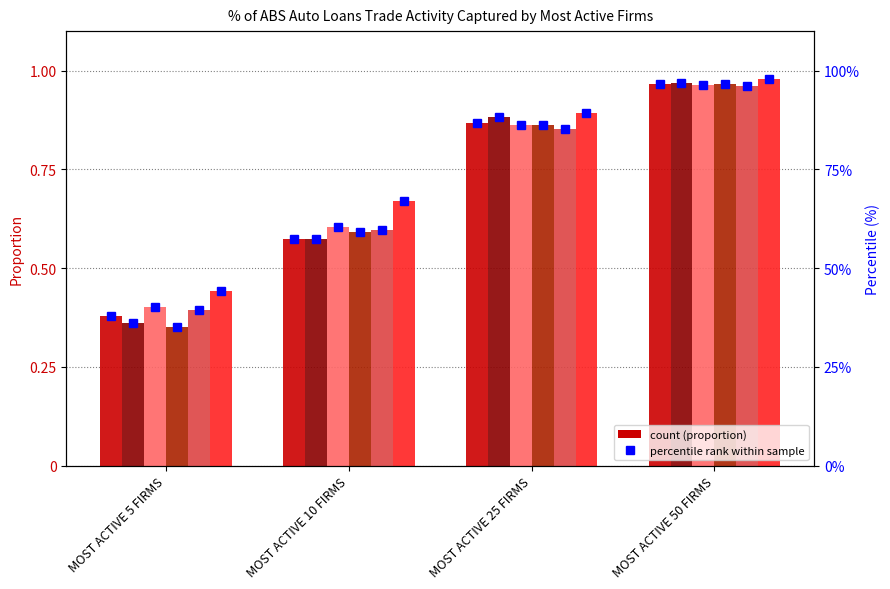

What is the difference between the 2018 pct values at MOST ACTIVE 5 FIRMS and MOST ACTIVE 25 FIRMS?

48.9